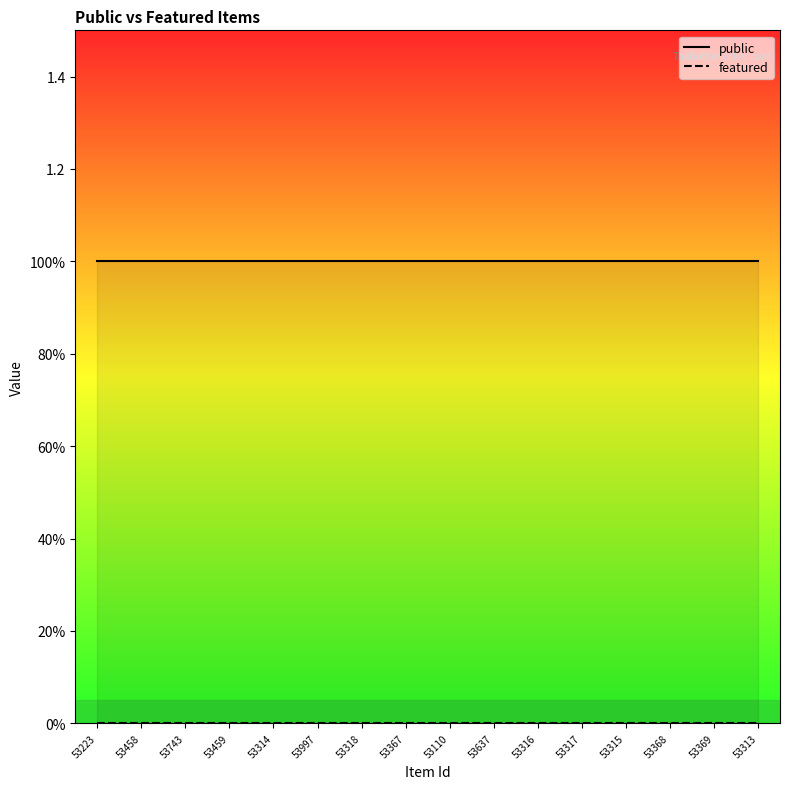

Count the number of data series in this chart.

2